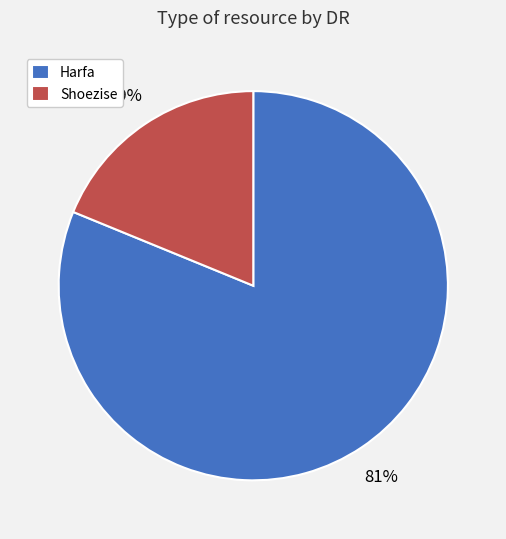

To the nearest percent, what percentage of the pie is Harfa?

81%